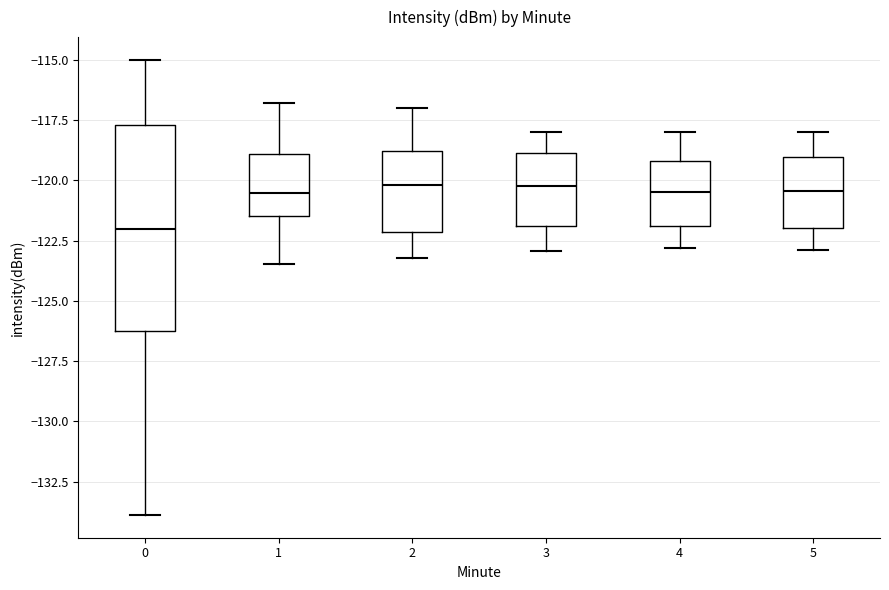

Which box is the tallest, from its lower edge to its upper edge?

0